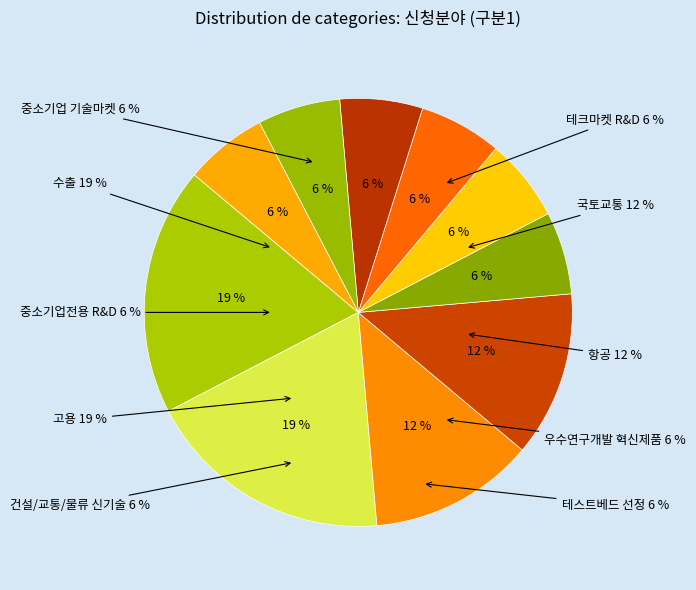

Which category has the biggest portion of the pie?

수출